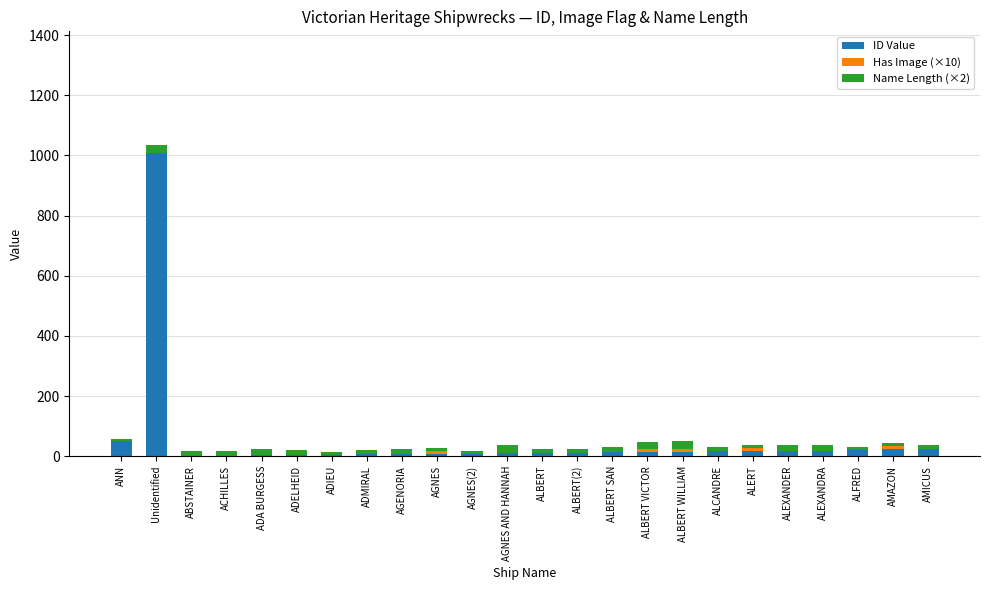

What is the maximum value for ID Value?

1009